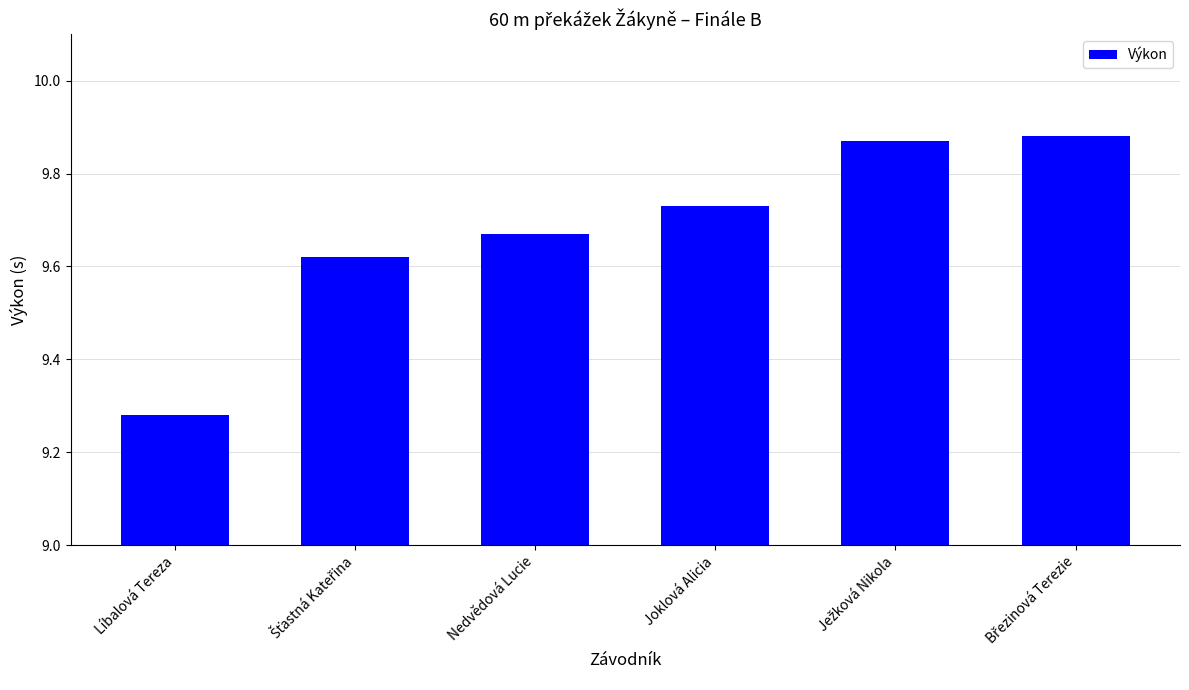

What is the difference between the second highest and minimum values?

0.6